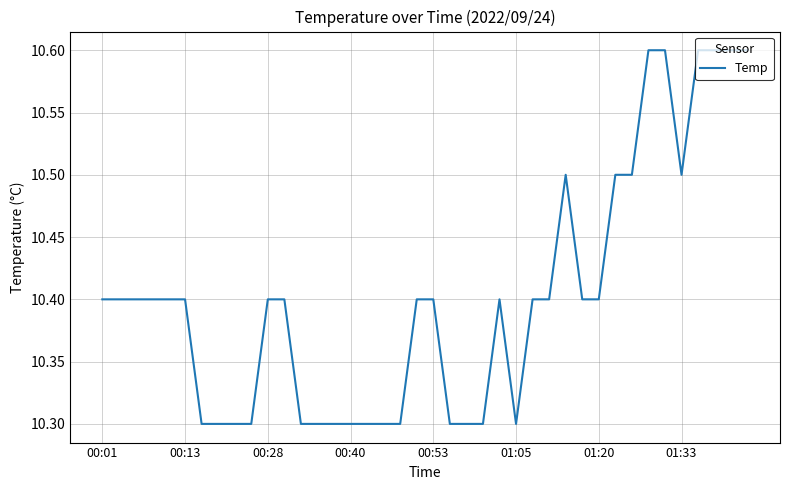

What is the maximum value shown in the chart?

10.6